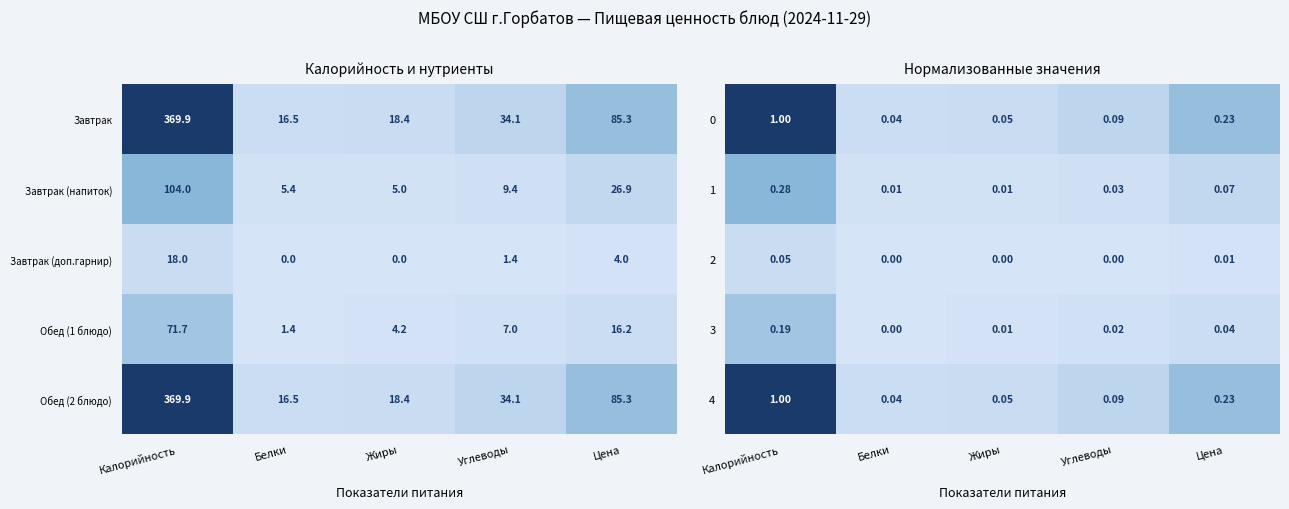

Is the value of 0 at Углеводы greater than the value of 3 at Жиры?

Yes